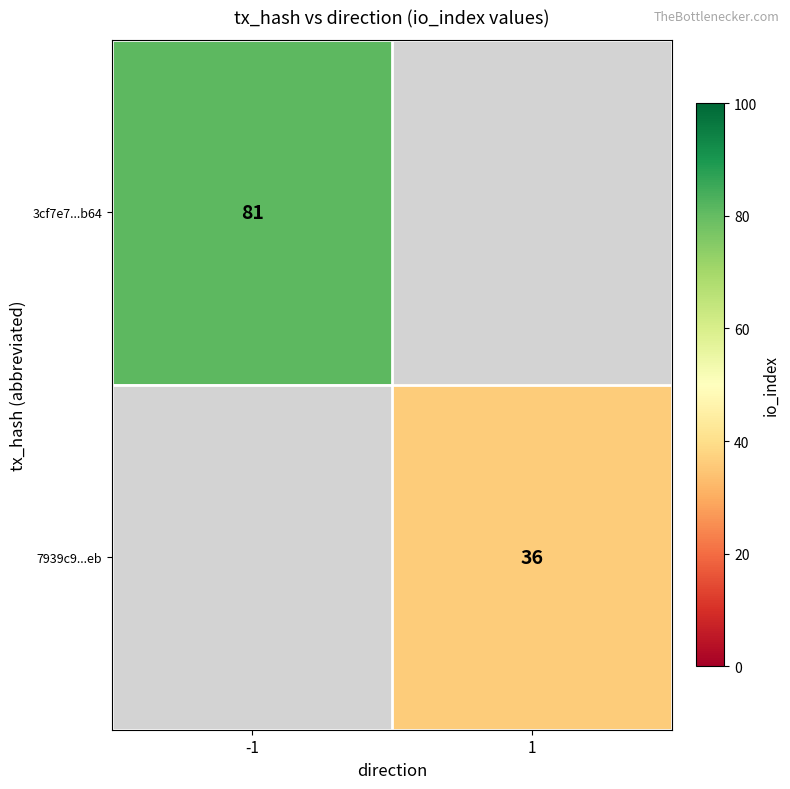

What is the smallest value displayed?

36.0